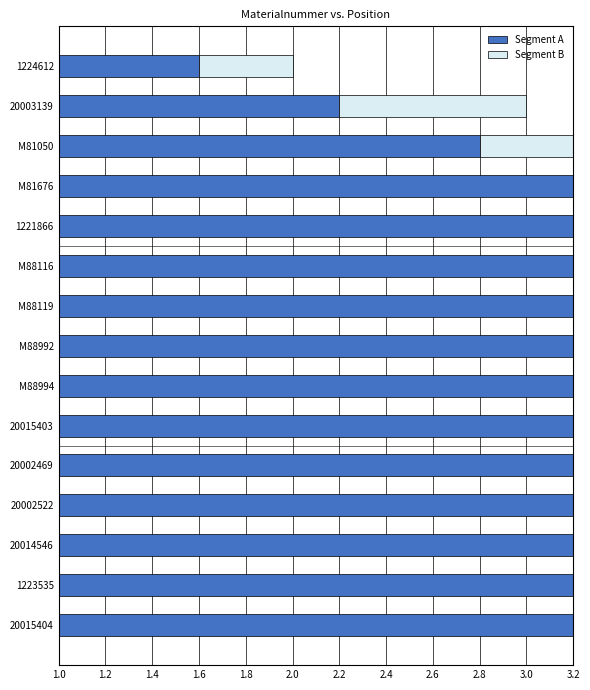

What are all the series names shown in the legend?

Segment A, Segment B